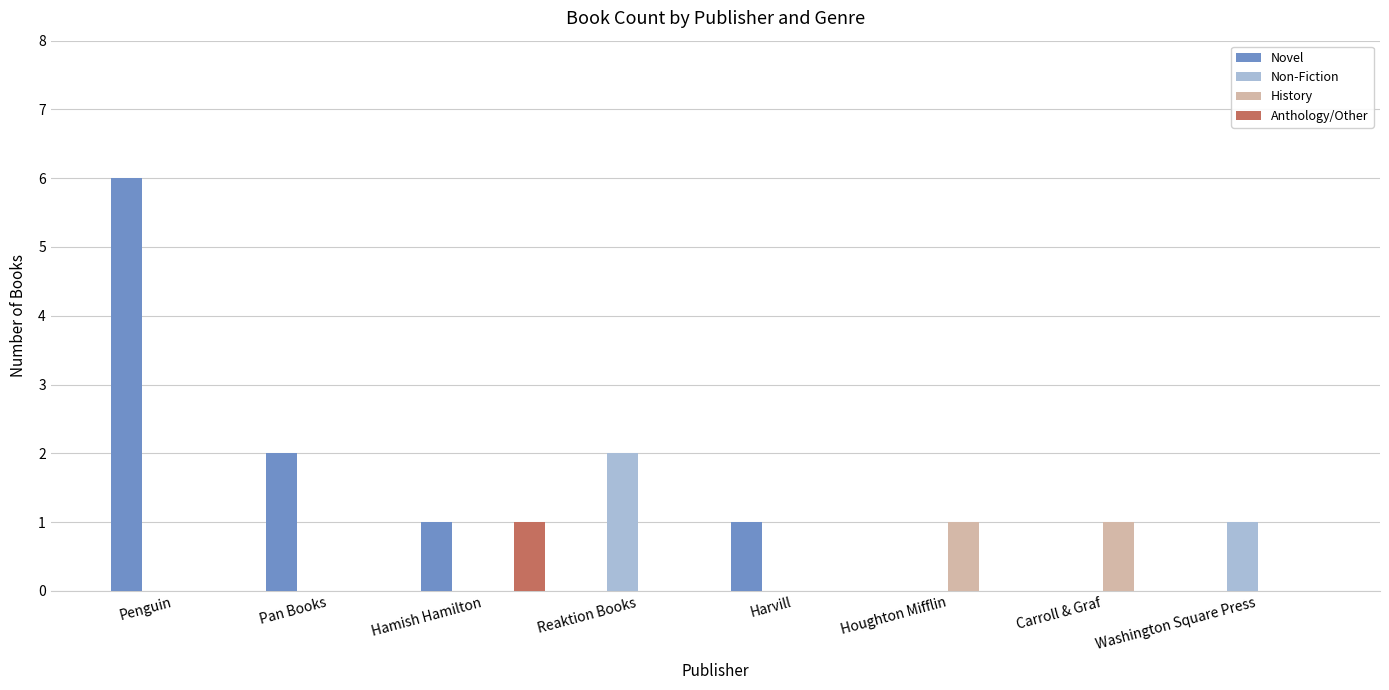

Reading left to right, extract all data points from this chart.

Novel: Penguin=6	Pan Books=2	Hamish Hamilton=1	Reaktion Books=0	Harvill=1	Houghton Mifflin=0	Carroll & Graf=0	Washington Square Press=0
Non-Fiction: Penguin=0	Pan Books=0	Hamish Hamilton=0	Reaktion Books=2	Harvill=0	Houghton Mifflin=0	Carroll & Graf=0	Washington Square Press=1
History: Penguin=0	Pan Books=0	Hamish Hamilton=0	Reaktion Books=0	Harvill=0	Houghton Mifflin=1	Carroll & Graf=1	Washington Square Press=0
Anthology/Other: Penguin=0	Pan Books=0	Hamish Hamilton=1	Reaktion Books=0	Harvill=0	Houghton Mifflin=0	Carroll & Graf=0	Washington Square Press=0